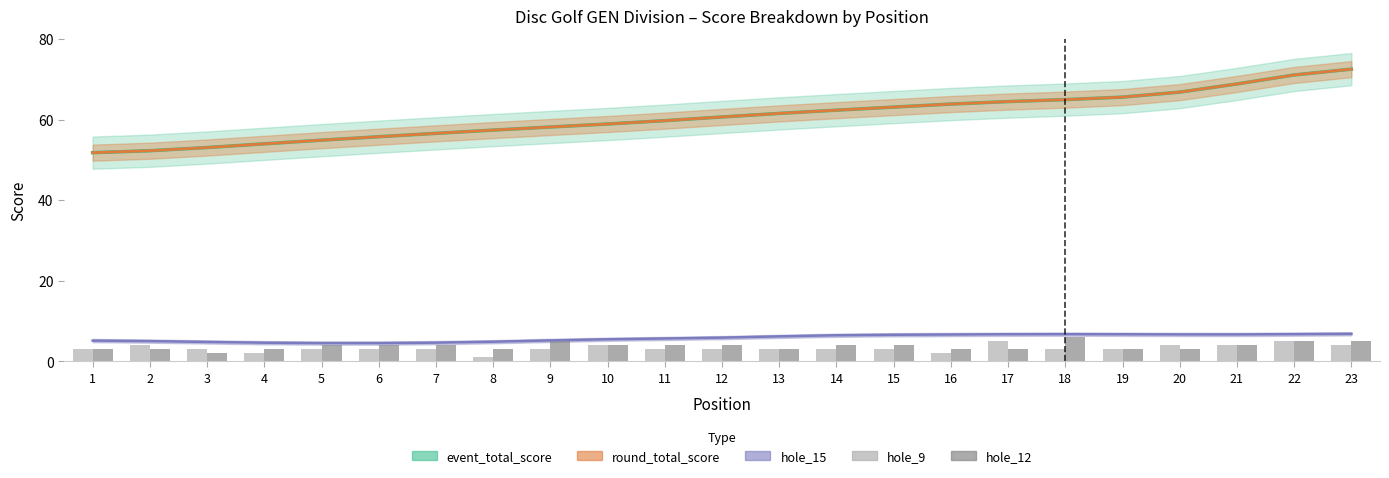

What is the difference between the highest and lowest values at 16?

1